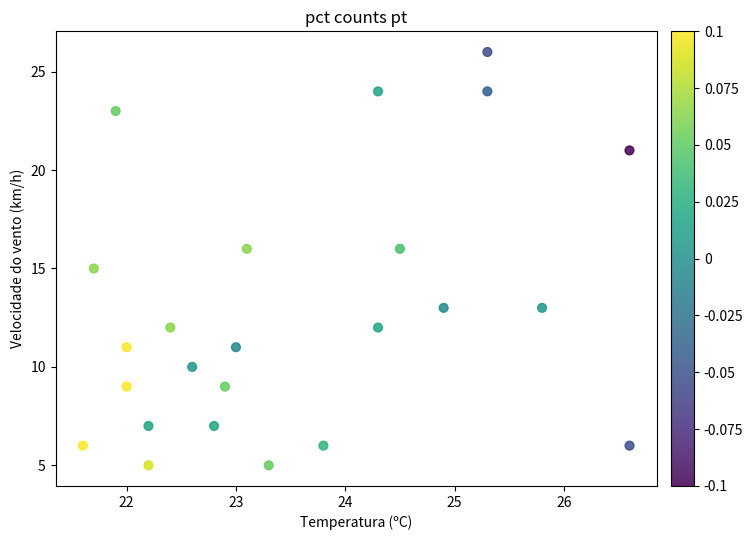

What is the range of Y values (max minus min)?

21